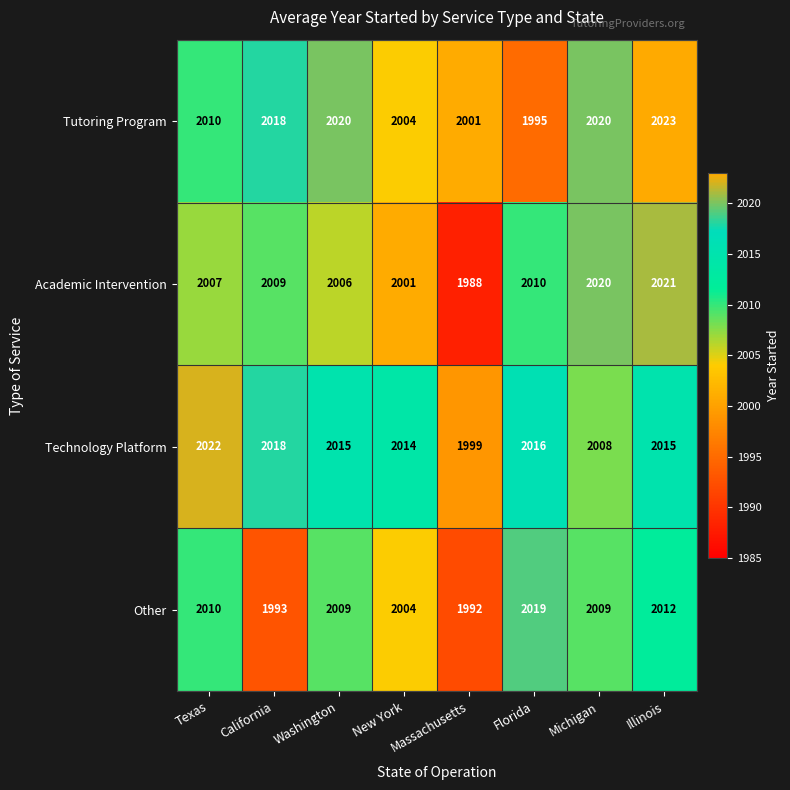

How many series are shown in this chart?

4